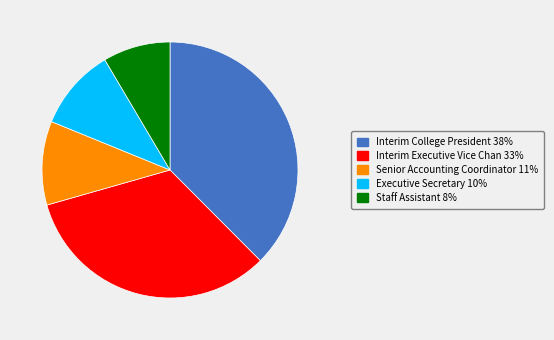

Is Interim College President the majority of the pie?

No